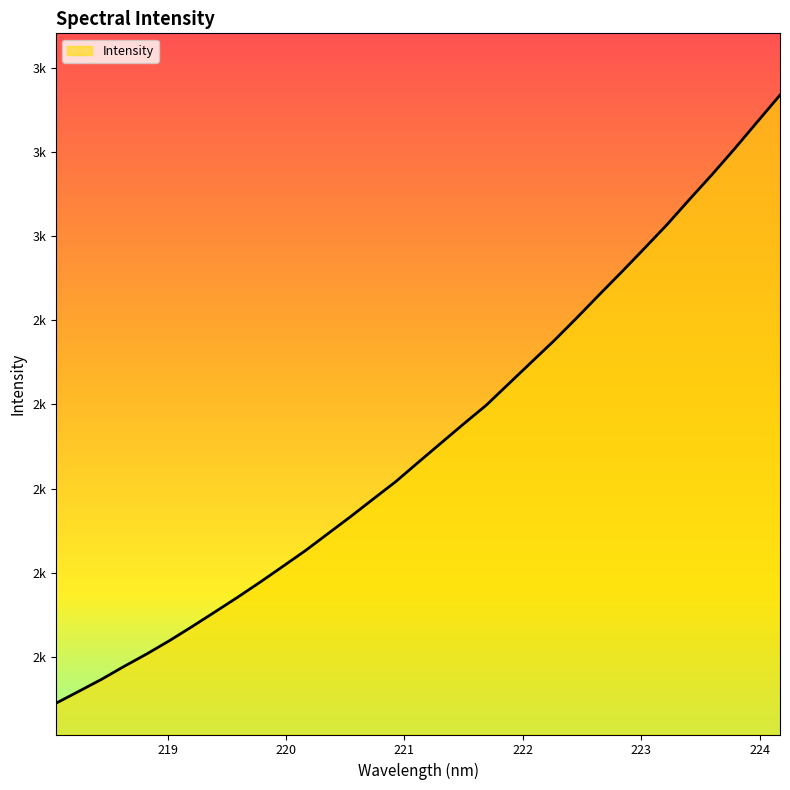

Does the chart have visible grid lines?

No